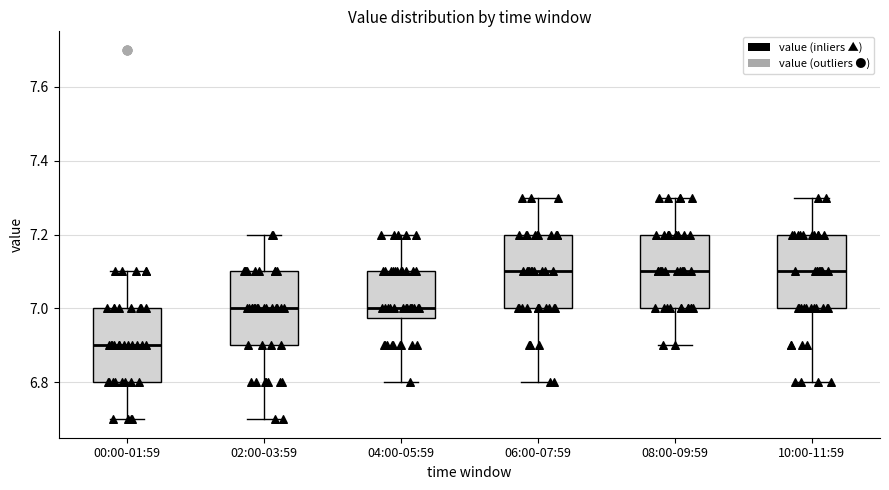

Where does the upper whisker of the box for 06:00-07:59 end on the y-axis? The values are not printed on the chart, so give them approximately, as read against the axis.

7.30